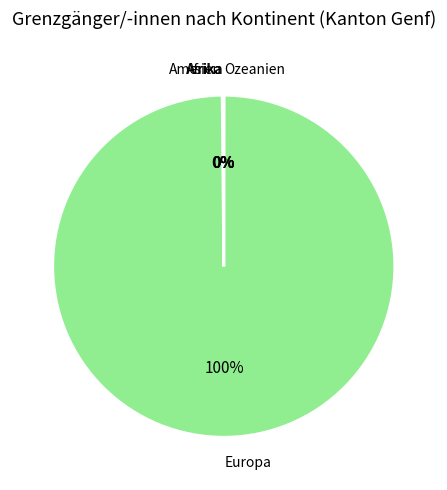

Which slice represents more than half of the pie?

Europa